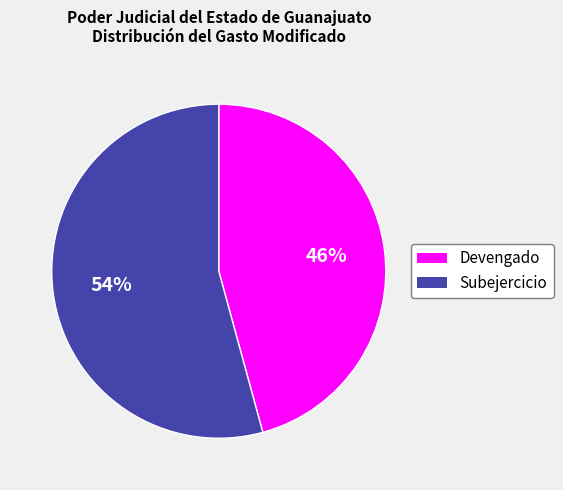

To the nearest percent, what is the difference between the largest and smallest slice percentages?

8%